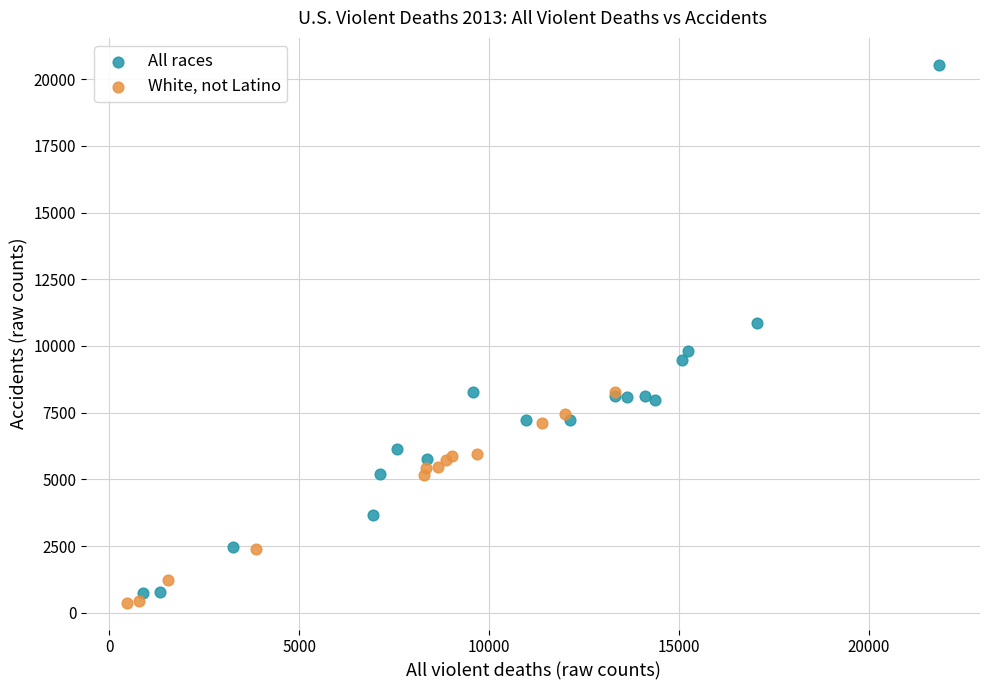

Which series has the widest spread of Y values?

All races